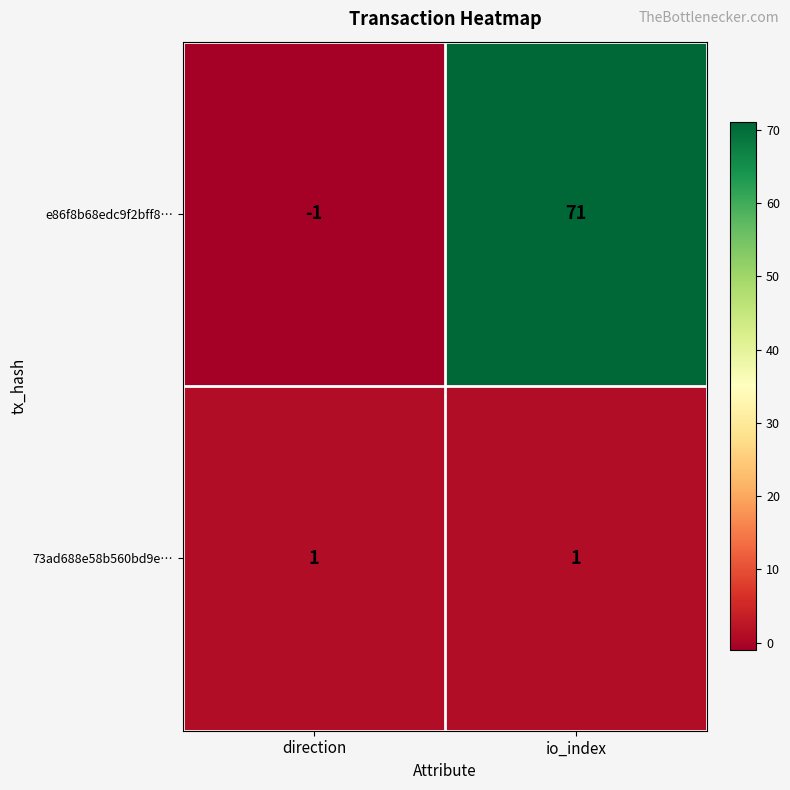

What is the spread (max minus min) of values at direction?

2